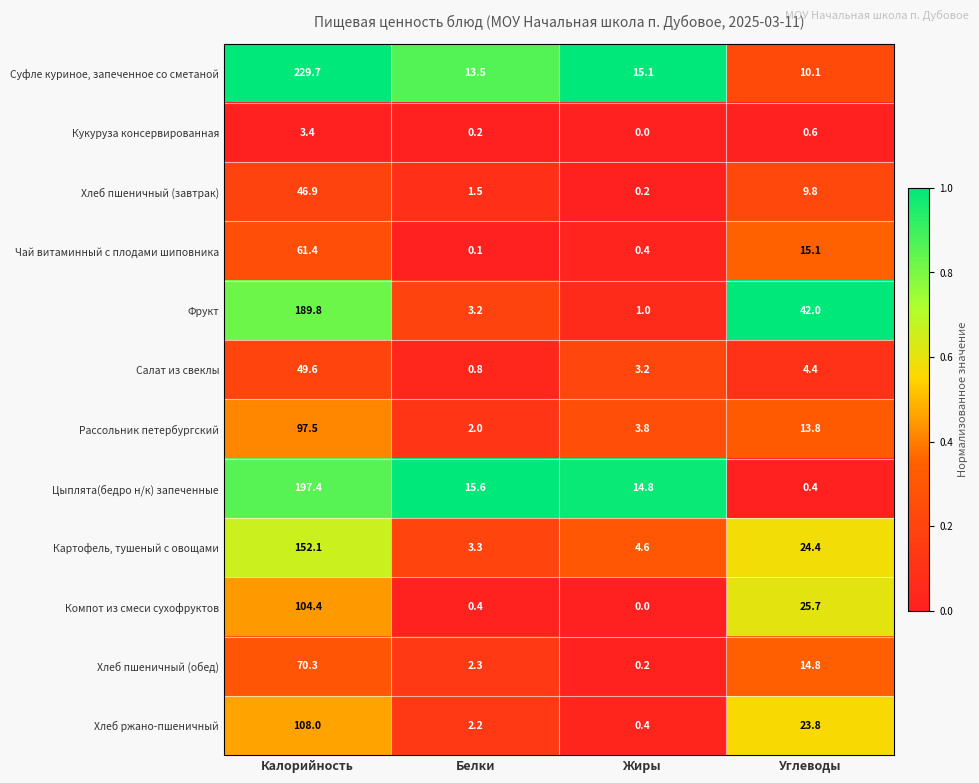

Which series changed the most between Жиры and Углеводы?

Фрукт